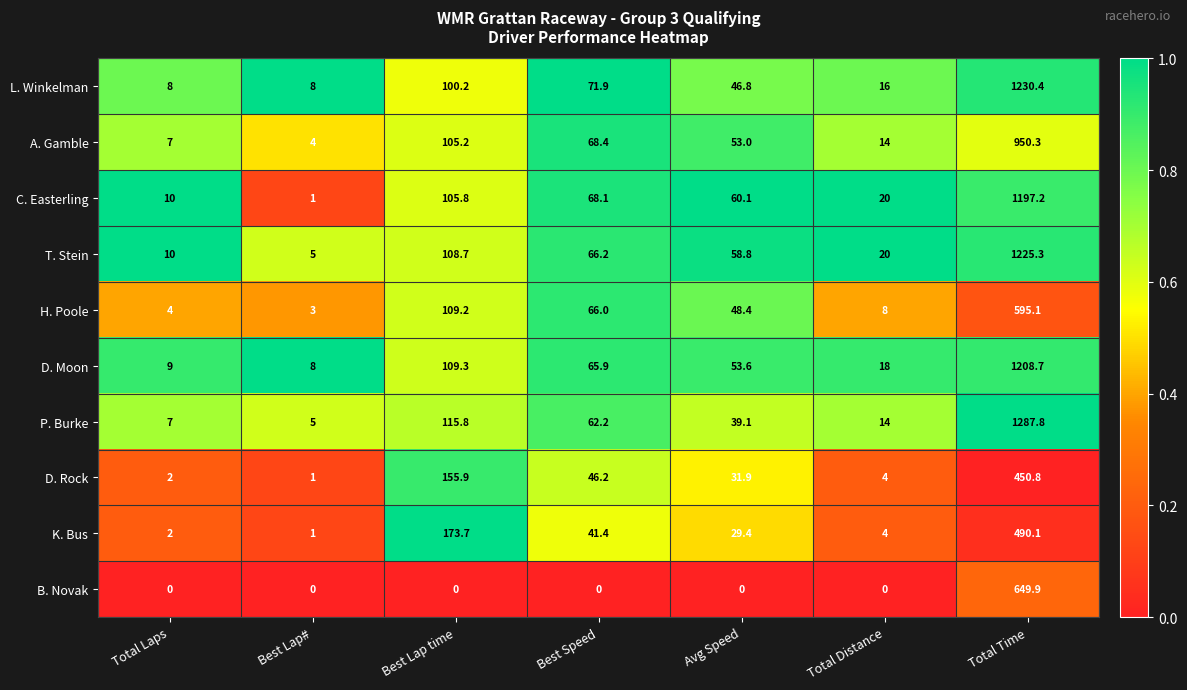

Which series changed the most between Best Speed and Total Distance?

H. Poole